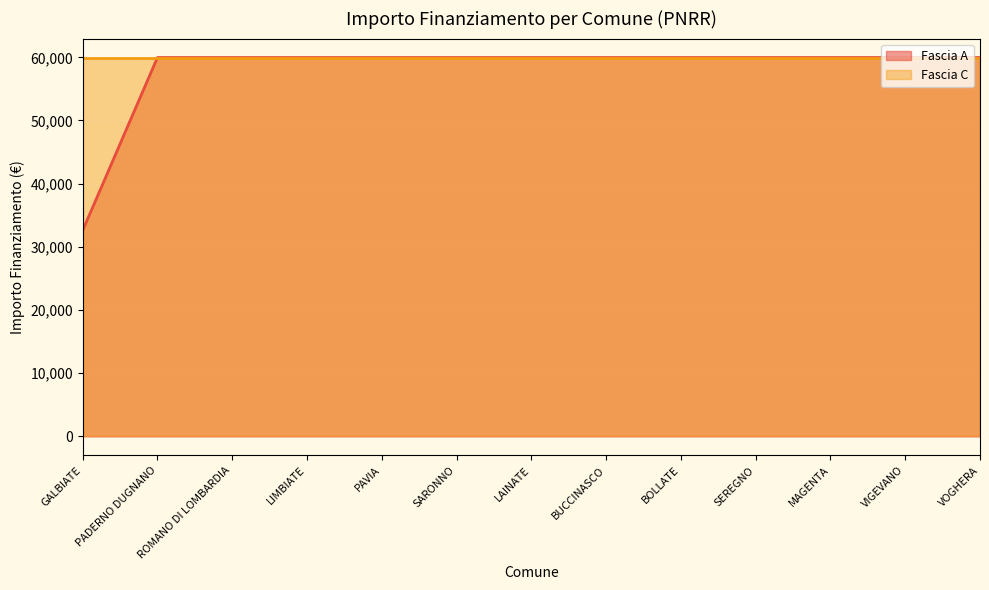

Rank the categories by value from highest to lowest.

PADERNO DUGNANO, ROMANO DI LOMBARDIA, LIMBIATE, PAVIA, SARONNO, LAINATE, BUCCINASCO, BOLLATE, SEREGNO, MAGENTA, VIGEVANO, VOGHERA, GALBIATE